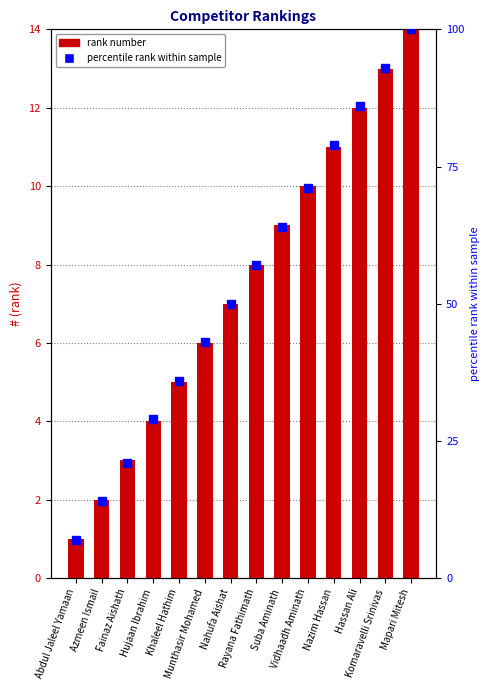

What is the greatest value displayed?

100